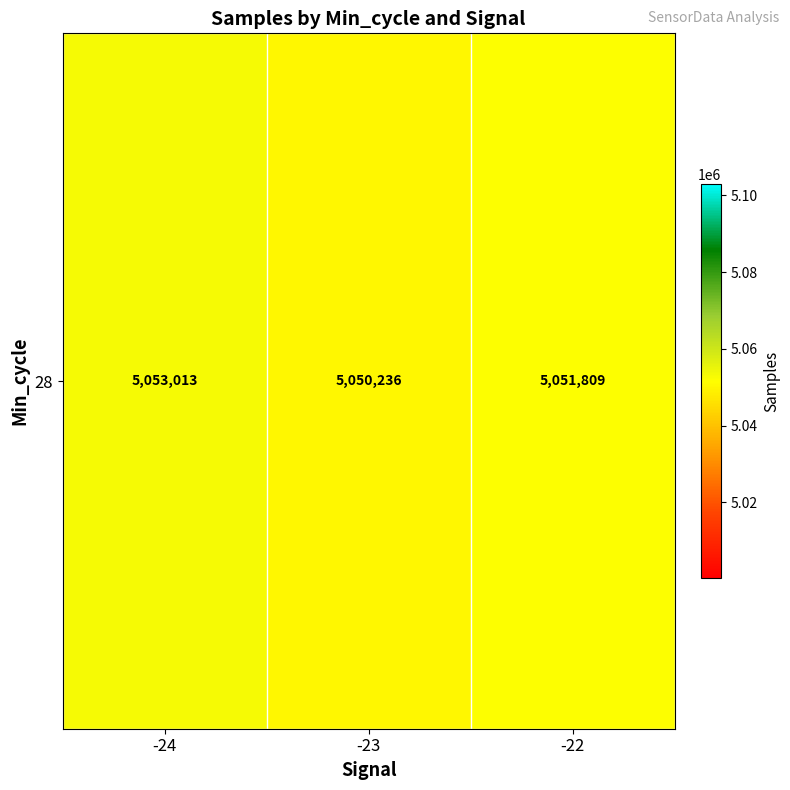

How many values exceed 5051809?

1